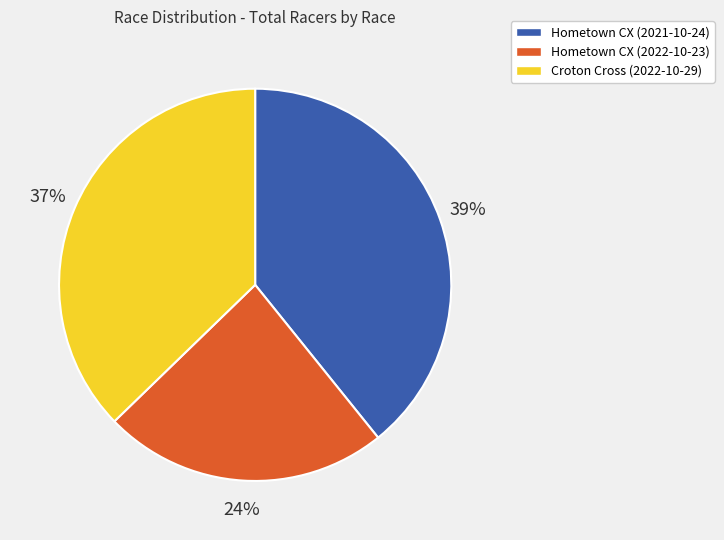

Does any single category account for the majority?

No